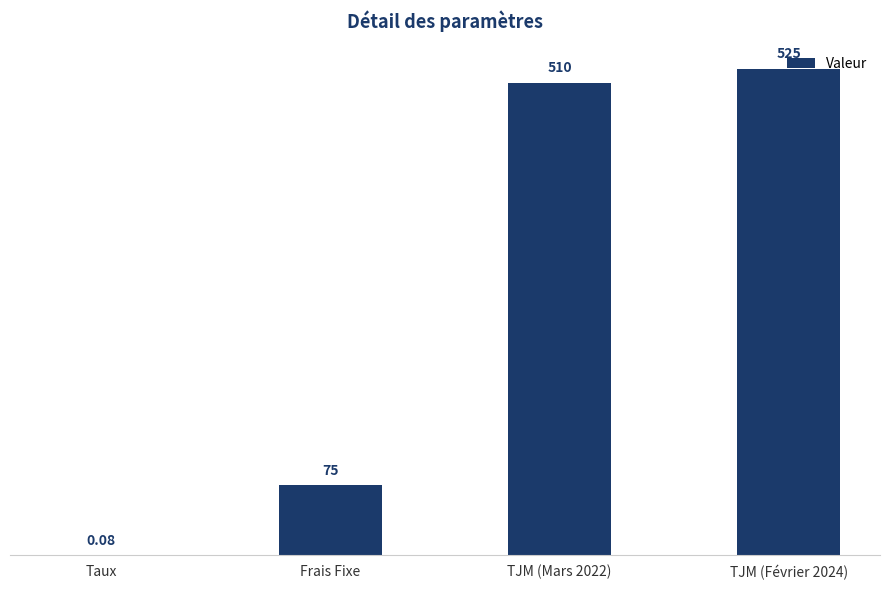

Which has a higher value, TJM (Mars 2022) or Frais Fixe?

TJM (Mars 2022)